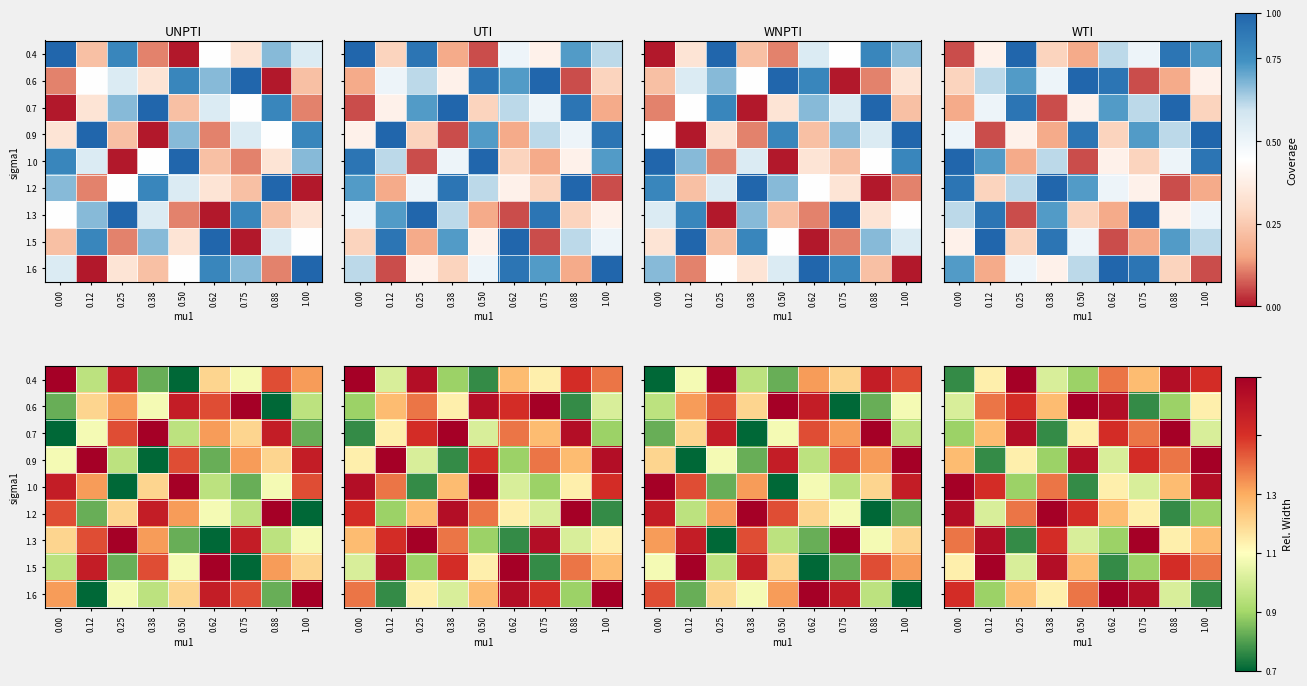

Rank the series by their maximum value, from lowest to highest.

0.4, 0.6, 0.7, 0.9, 1.0, 1.2, 1.3, 1.5, 1.6